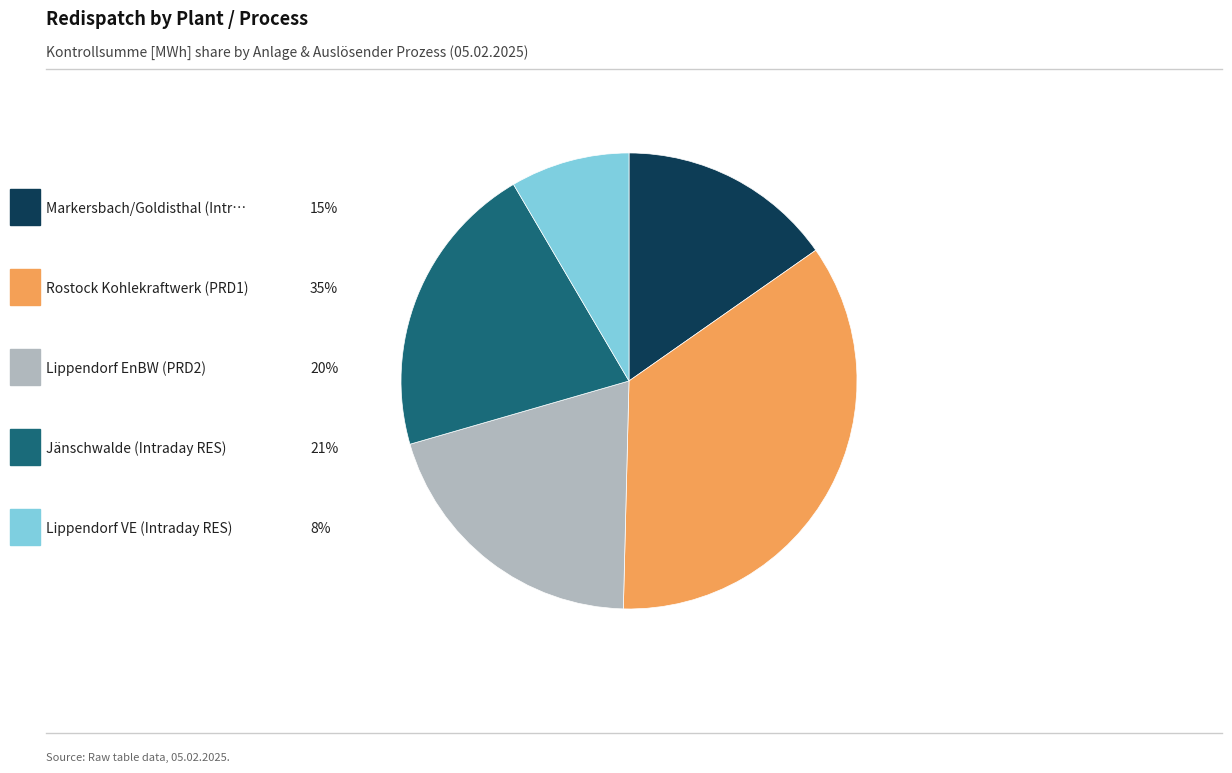

Does any single category account for the majority?

No